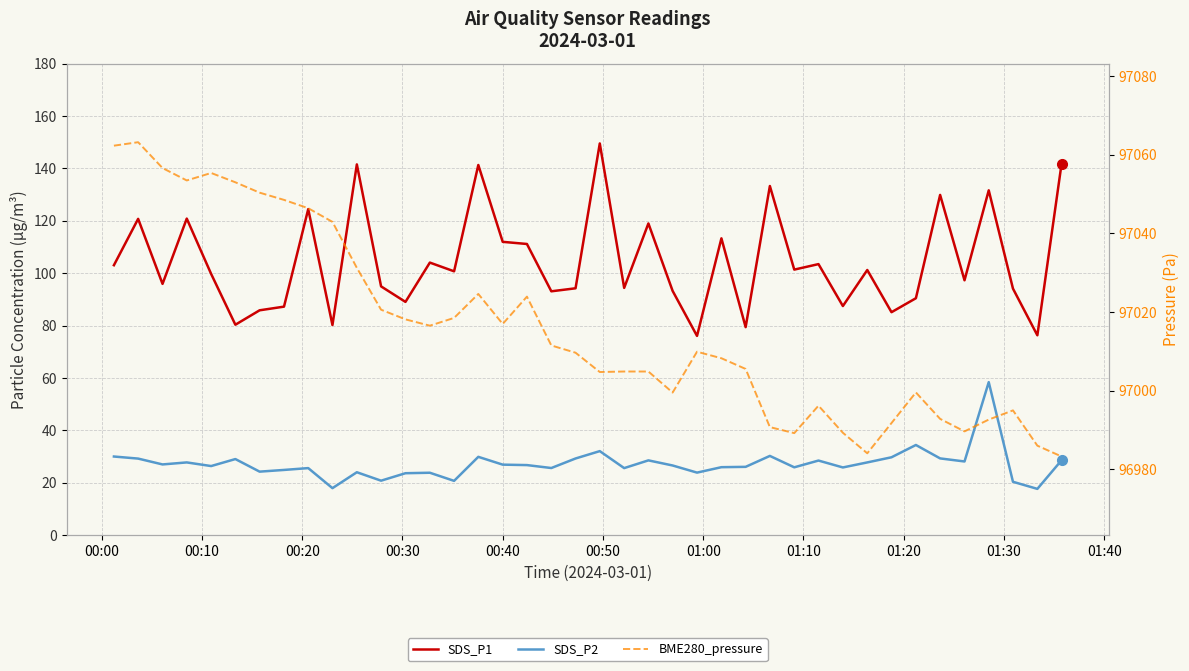

At how many categories does at least one series exceed 11515?

40